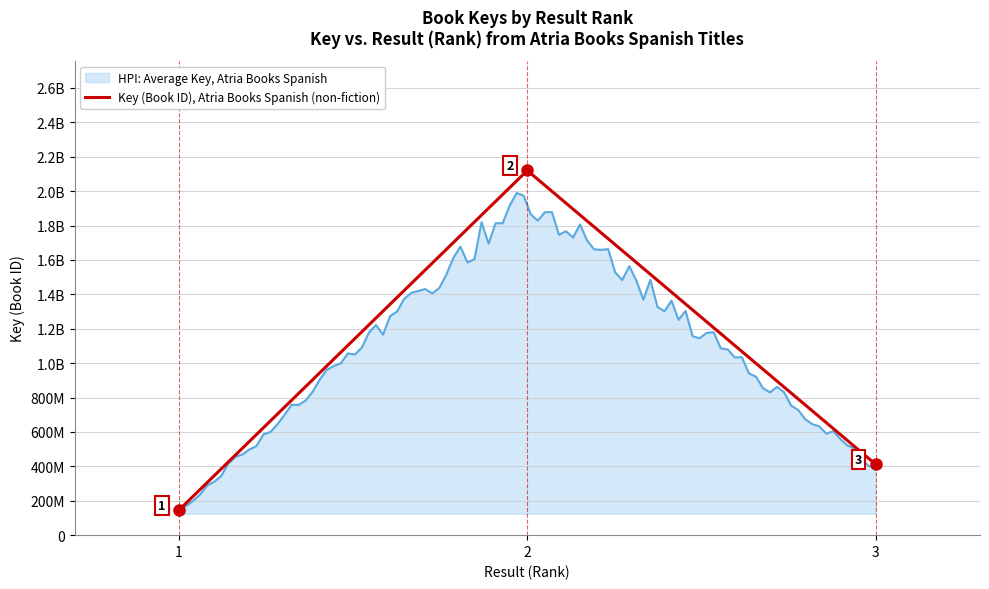

What is the value of the 3rd point from the left?

412532301